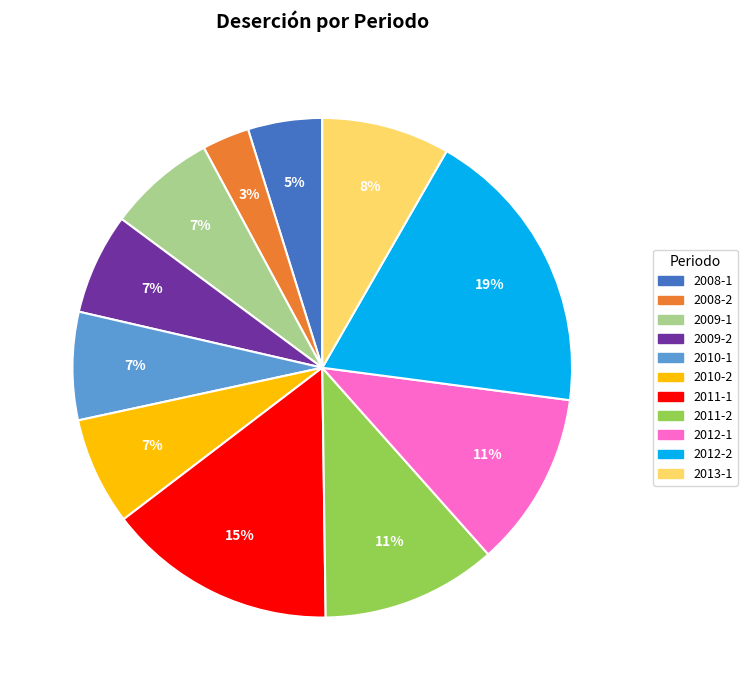

To the nearest percent, what is the difference between the largest and smallest slice percentages?

16%